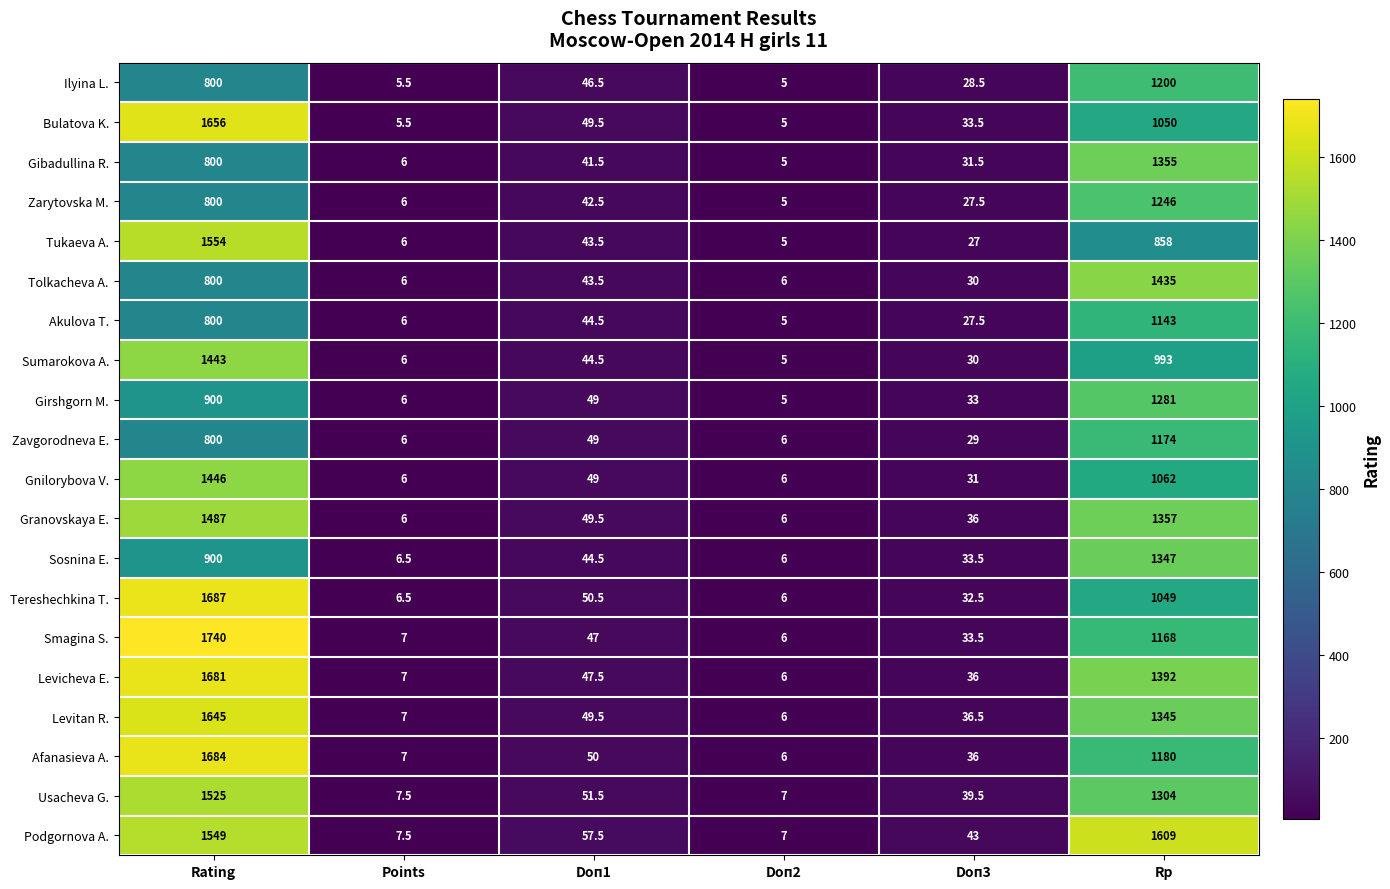

Which series has the widest spread of values?

Smagina S.